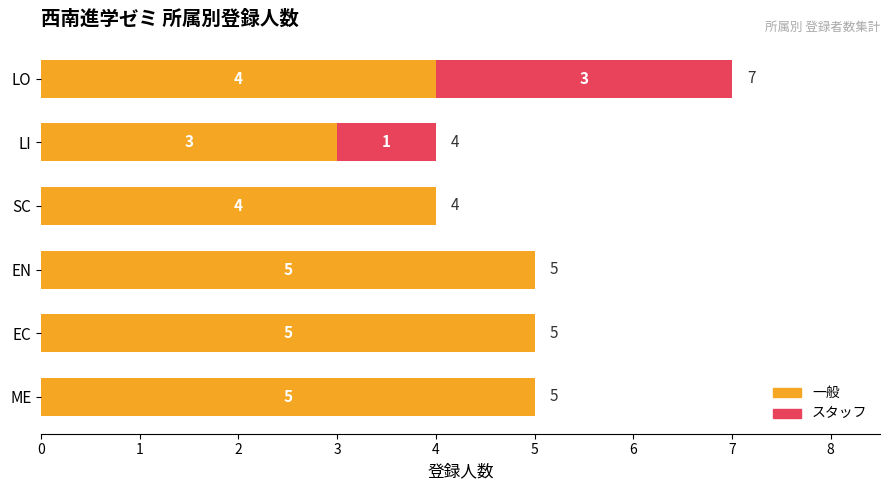

The value of 一般 at EC is 5. True or false?

True